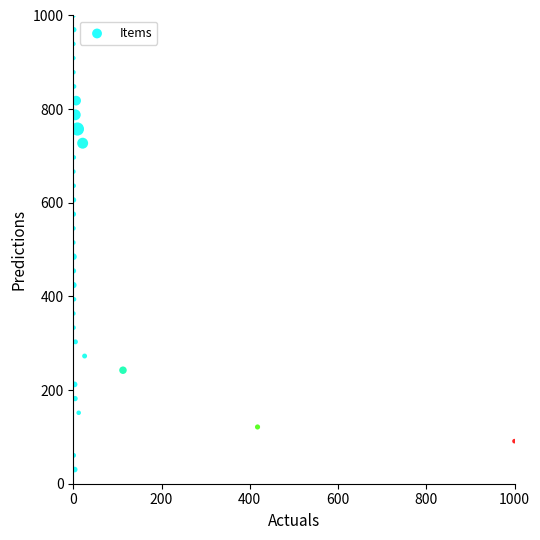

What is the range of X values (max minus min)?

1000.0